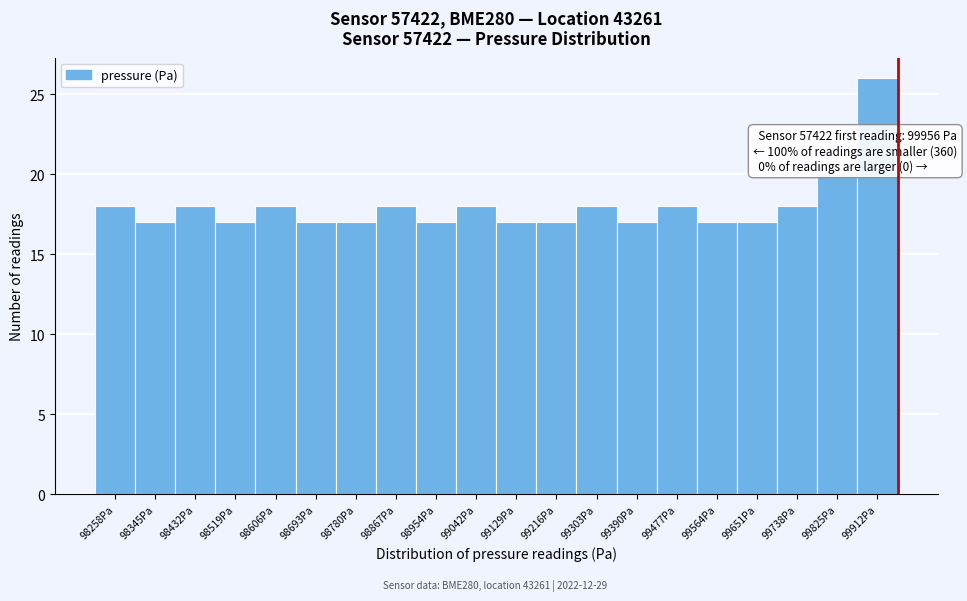

Which range on the x-axis has the tallest bar?

99870 to 99960